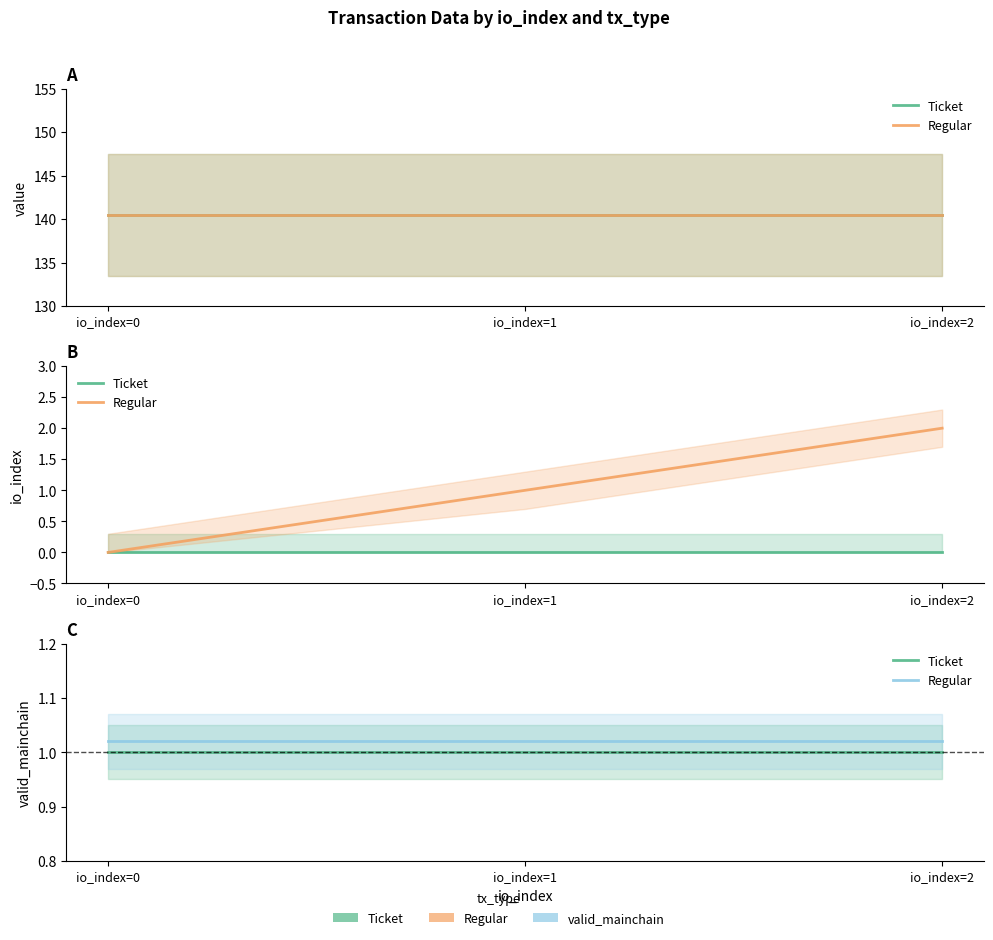

At which category does the chart reach its minimum across all series?

io_index=0